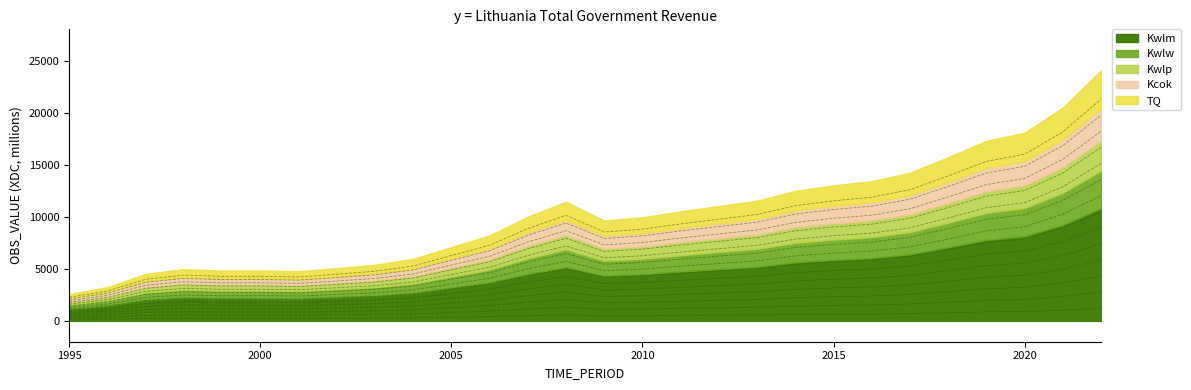

List the labels in order of value, smallest first.

1995, 1996, 1997, 2001, 1999, 2000, 1998, 2002, 2003, 2004, 2005, 2006, 2009, 2010, 2007, 2011, 2012, 2008, 2013, 2014, 2015, 2016, 2017, 2018, 2019, 2020, 2021, 2022